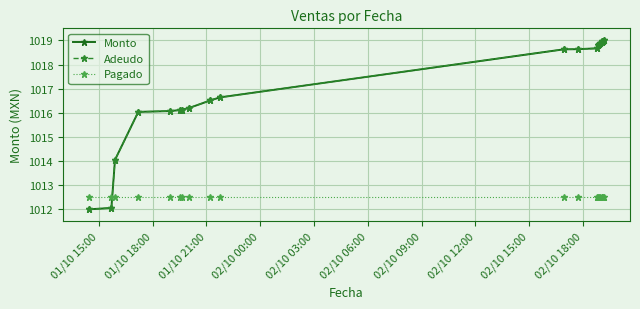

What is the sum of all Monto values?

20340.2